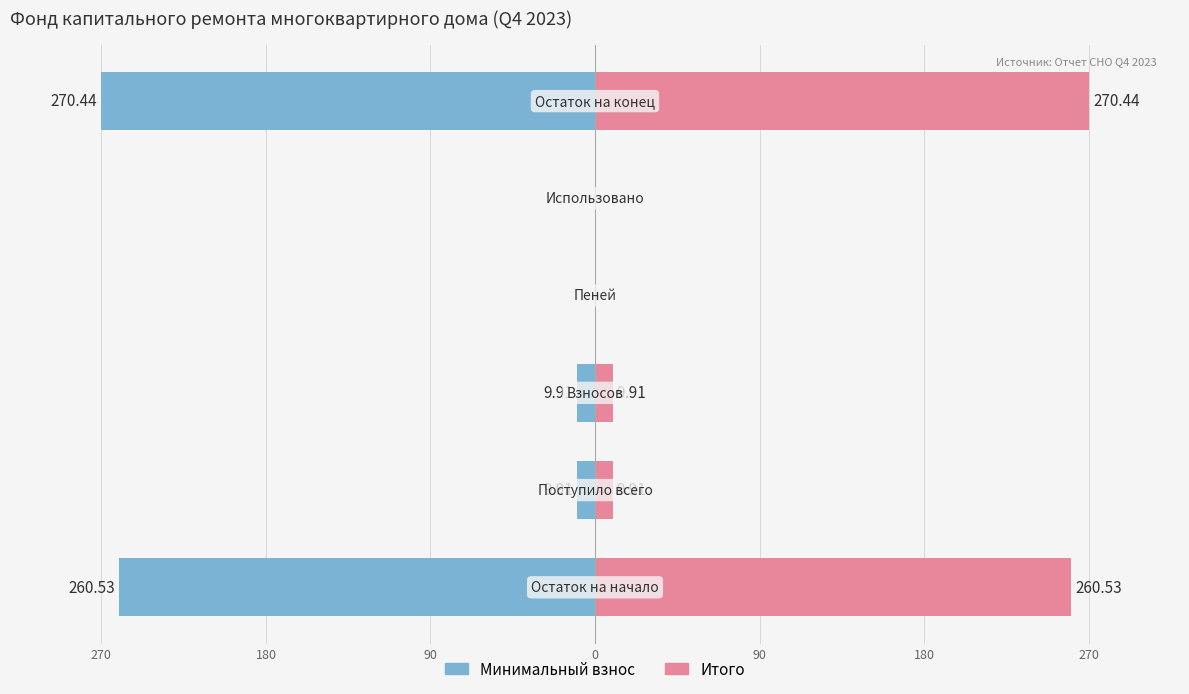

What is the greatest value displayed?

270.4